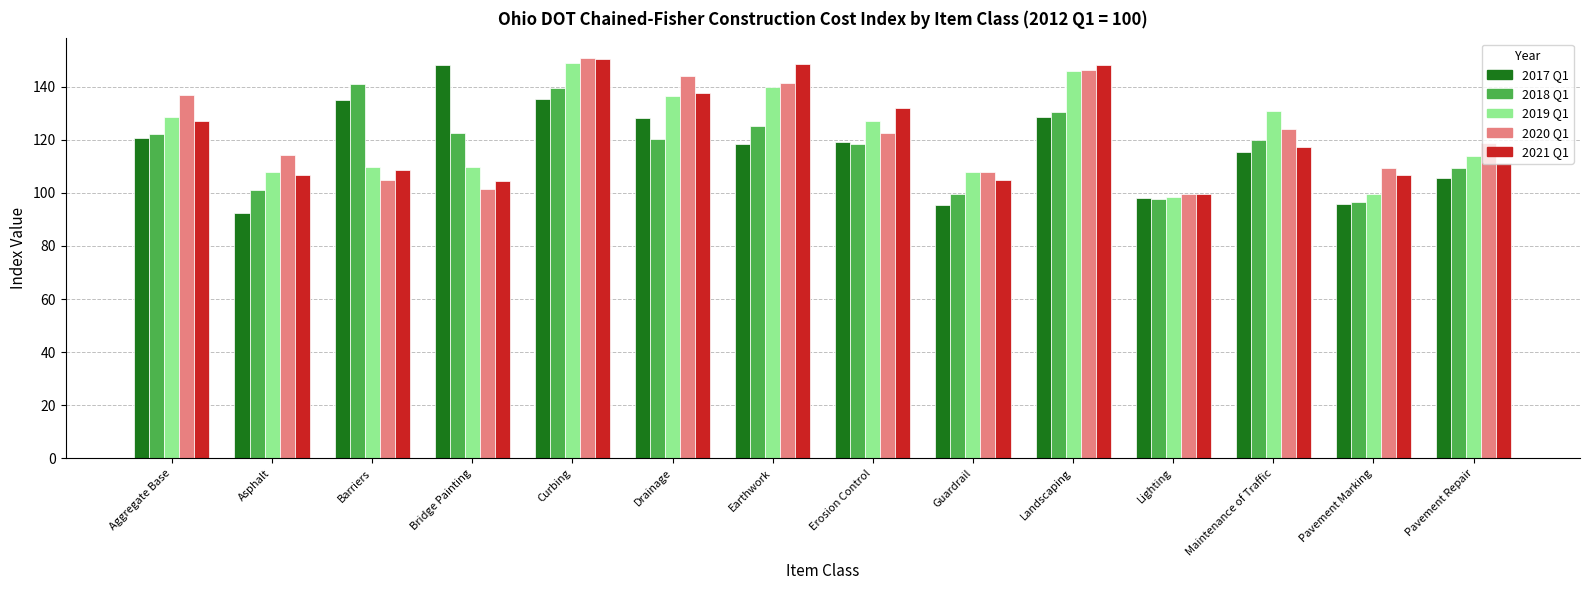

What is the difference between the maximum and minimum values in the 2017 Q1 series?

55.8